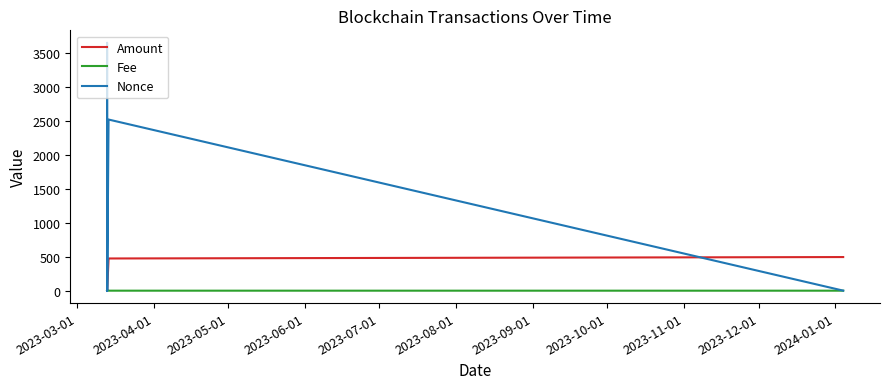

Which series has the largest range (max minus min)?

Nonce